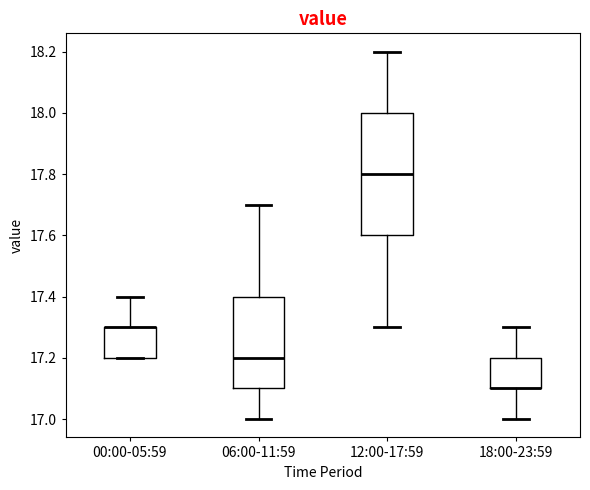

Reading left to right, transcribe this box plot: for each box, give where its median line is, the range the box spans, and where its two whiskers end, as read against the y-axis. The values are not printed on the chart, so give them approximately, as read against the axis.

00:00-05:59: median 17.3 (drawn on the box's upper edge), box 17.2 to 17.3, whiskers 17.2 to 17.4
06:00-11:59: median 17.2, box 17.1 to 17.4, whiskers 17.0 to 17.7
12:00-17:59: median 17.8, box 17.6 to 18.0, whiskers 17.3 to 18.2
18:00-23:59: median 17.1 (drawn on the box's lower edge), box 17.1 to 17.2, whiskers 17.0 to 17.3